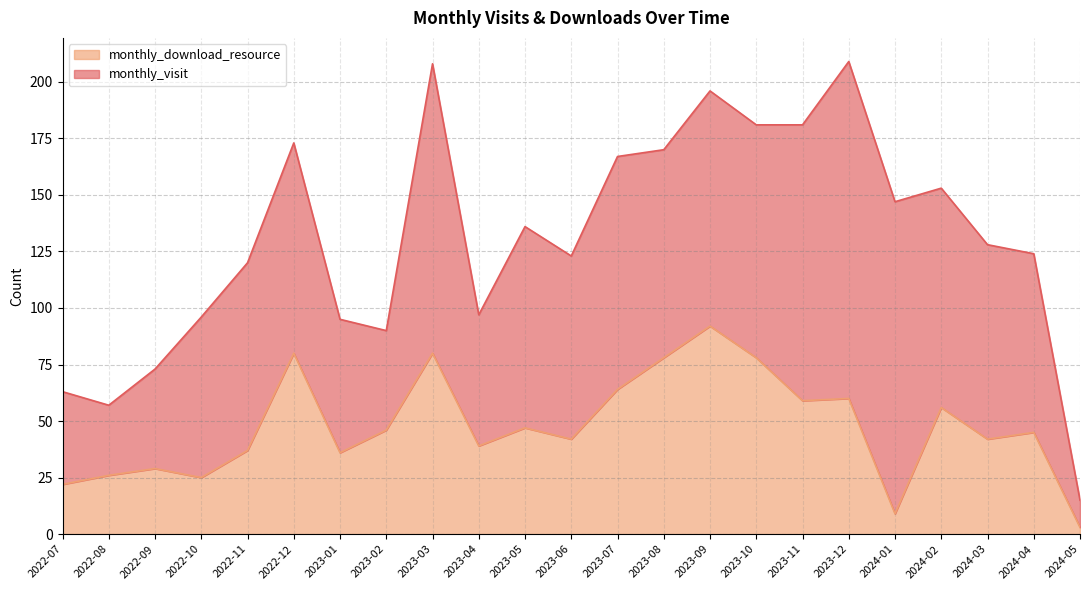

What is the average value?

48